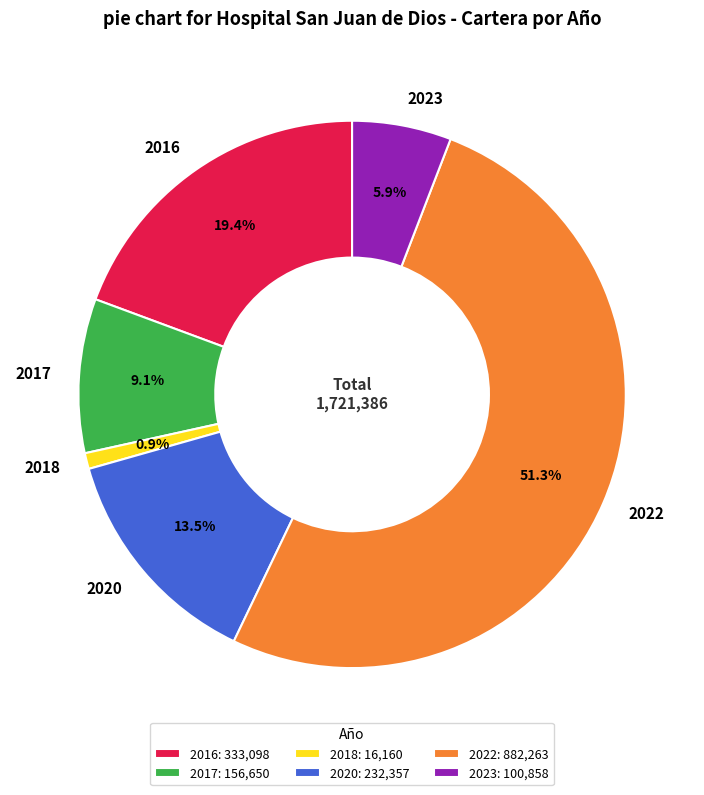

To the nearest percent, what percentage of the pie is 2016?

19%